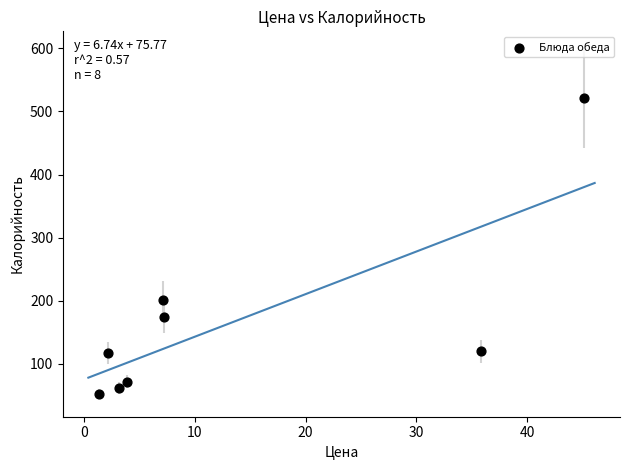

What Y value in the scatter plot is closest to 286?

201.0